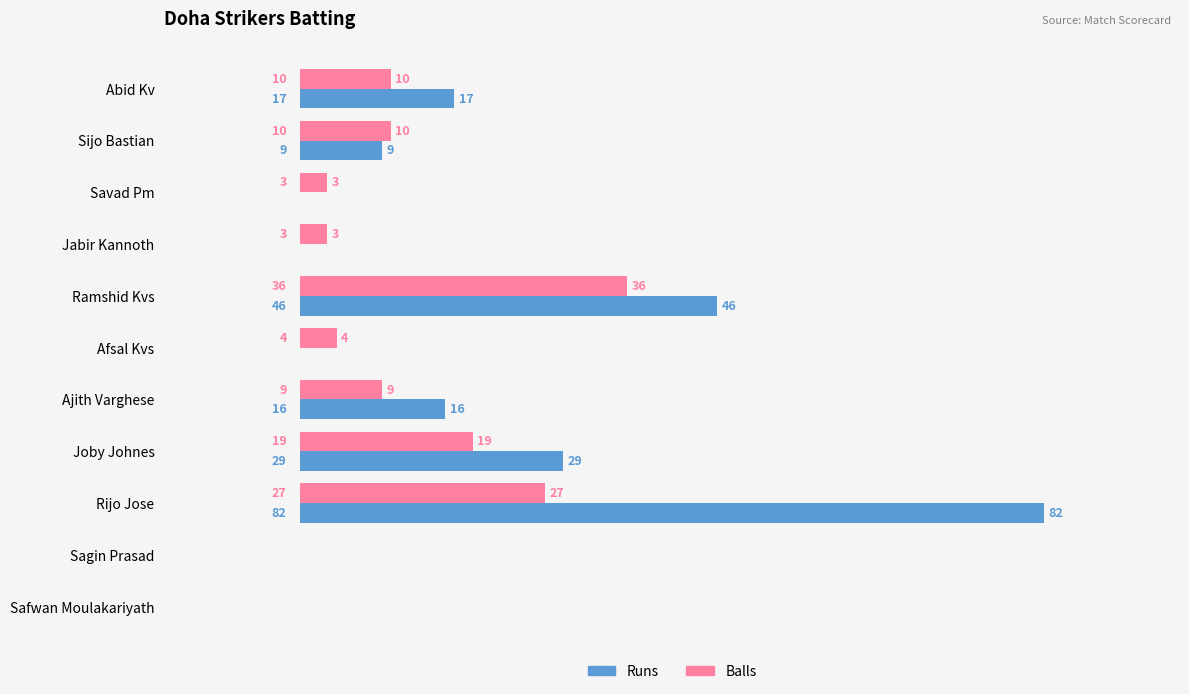

What is the sum of all Balls values?

121